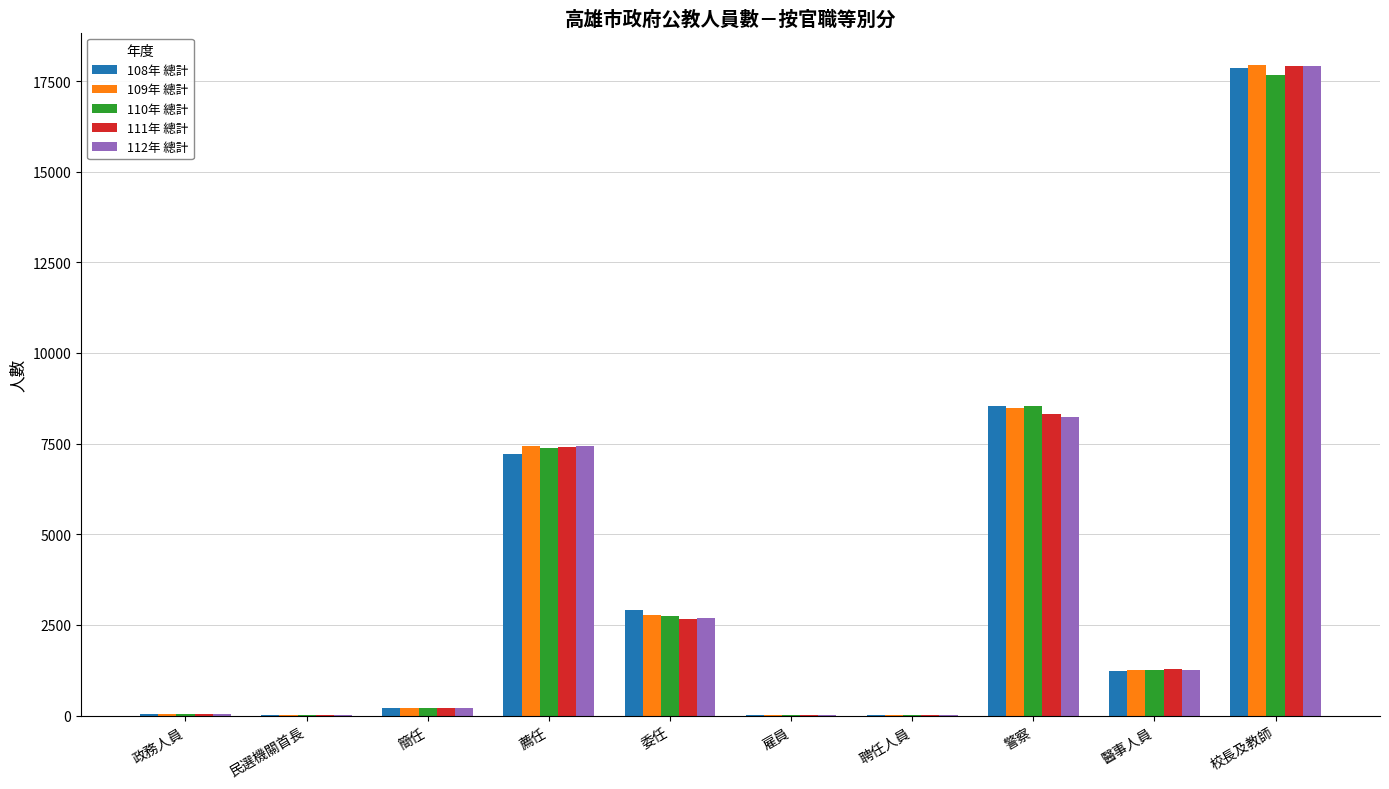

What is the greatest value displayed?

17937